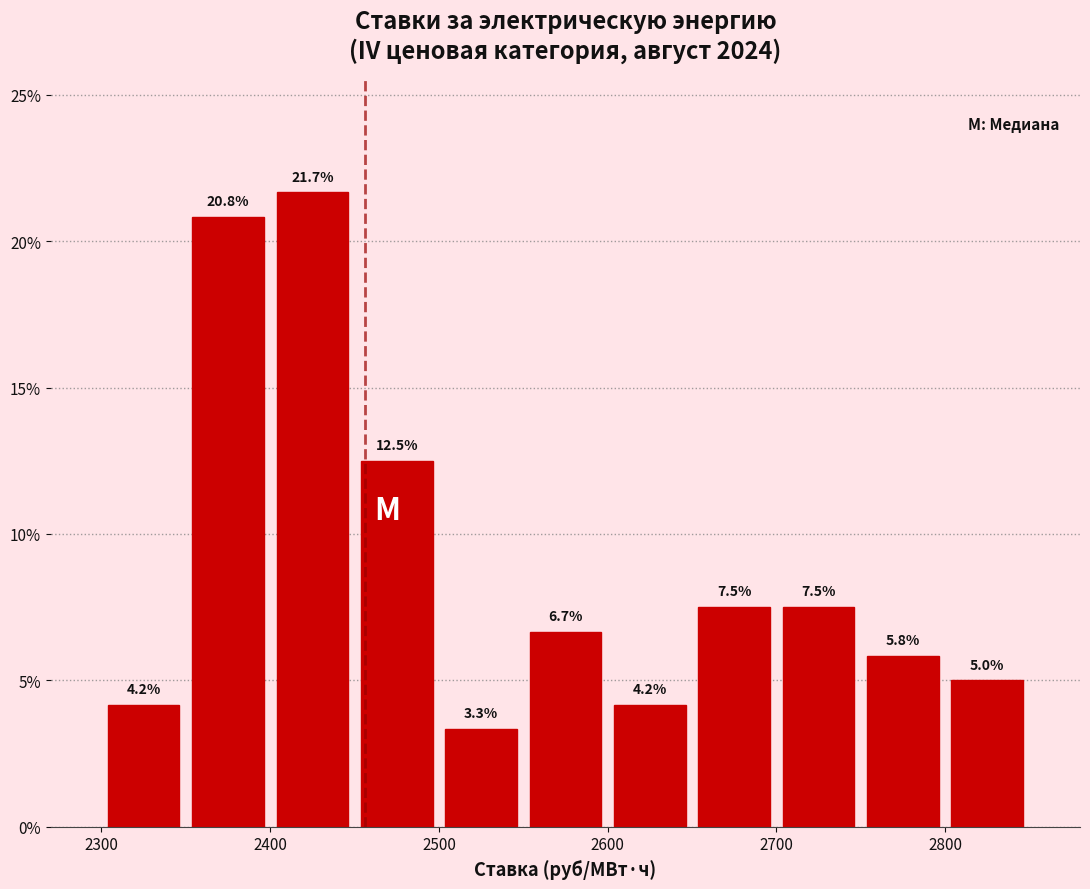

How tall is the bar that spans 2800 to 2850 on the x-axis?

5.0